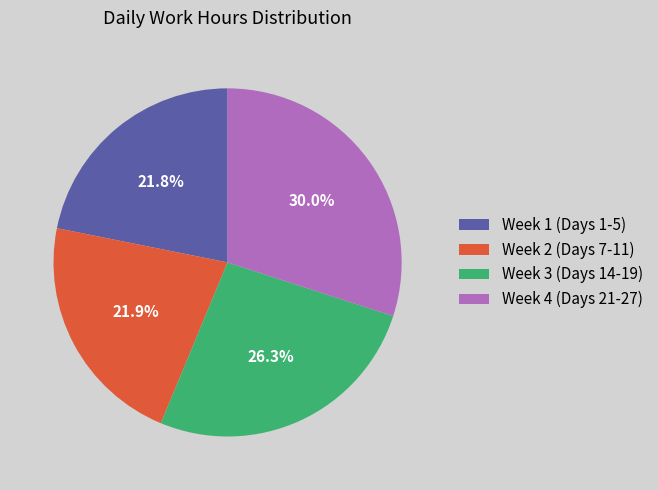

Does any single category account for the majority?

No